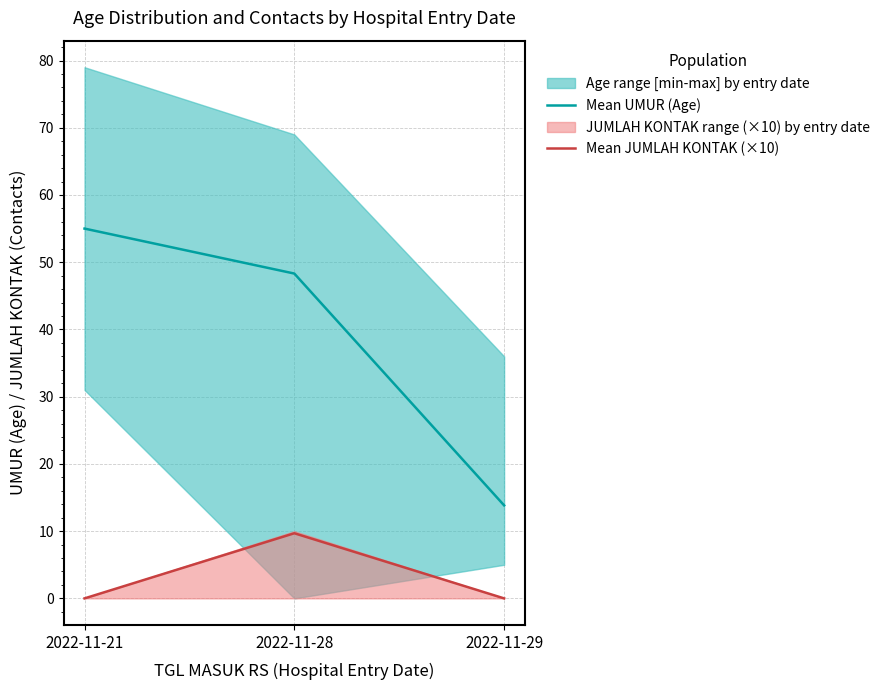

The Mean JUMLAH KONTAK (×10) series shows 0.0 at 2022-11-21. True or false?

True